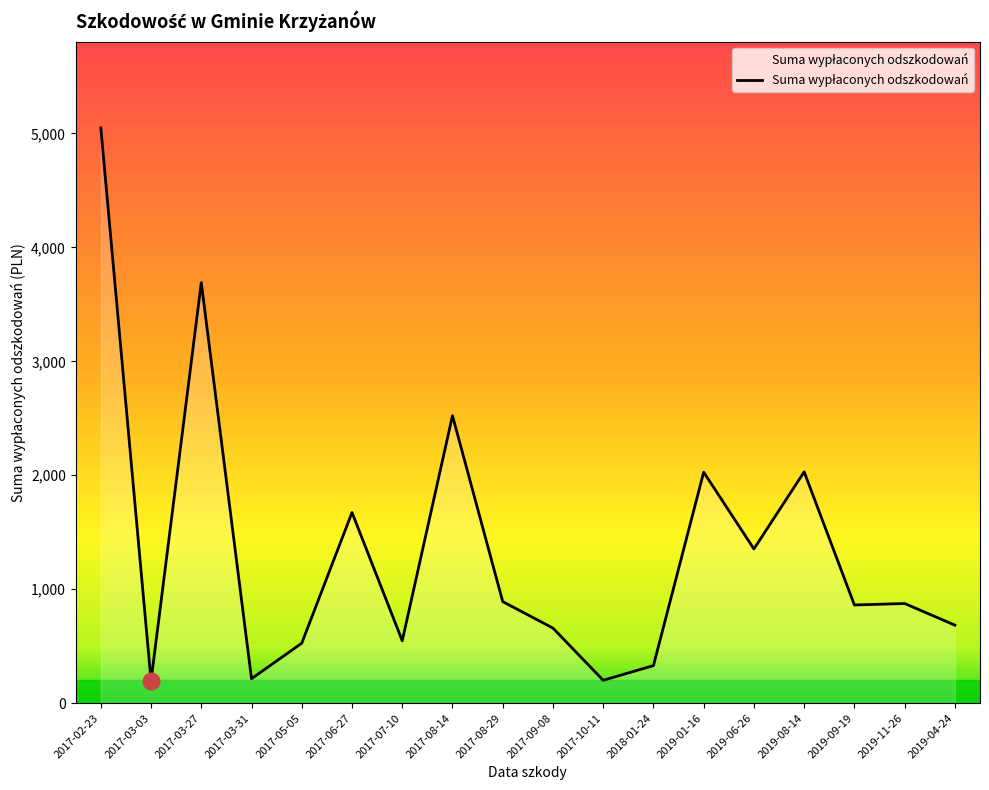

The value at 2017-05-05 is 525.6. True or false?

True